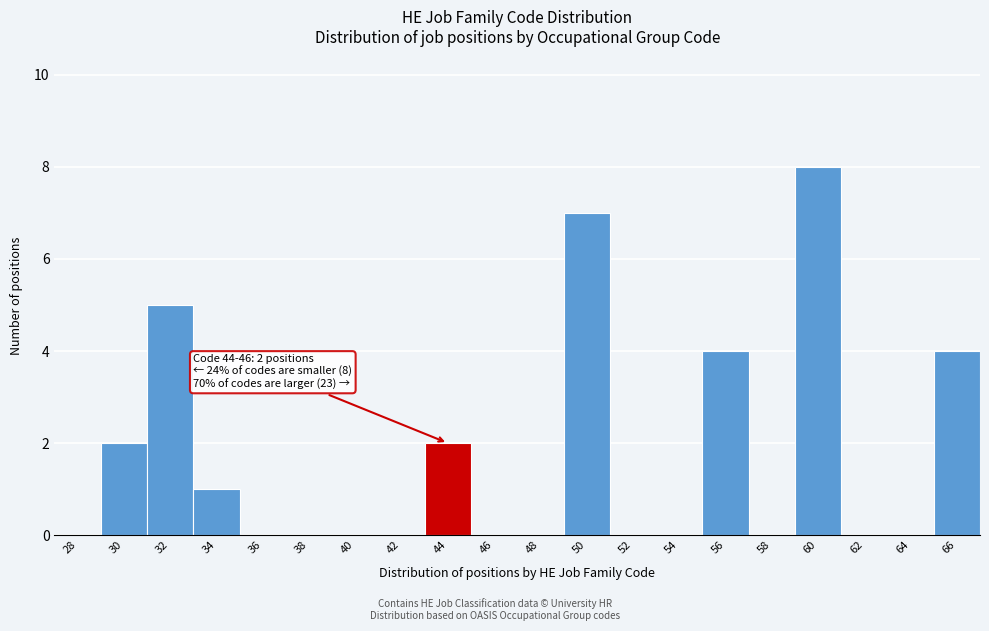

Reading left to right, extract all data points from this chart.

28=0	30=2	32=5	34=1	36=0	38=0	40=0	42=0	44=2	46=0	48=0	50=7	52=0	54=0	56=4	58=0	60=8	62=0	64=0	66=4